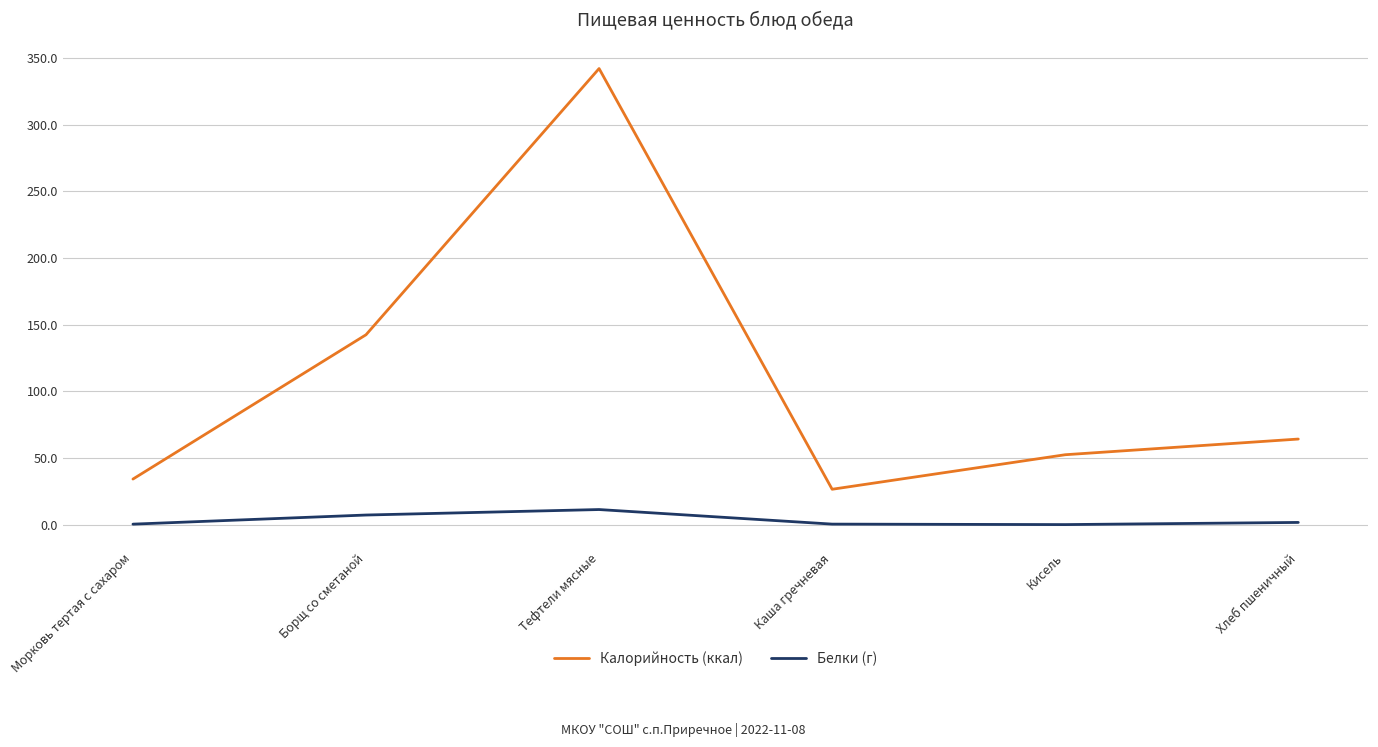

Is the value of Калорийность (ккал) at Борщ со сметаной greater than the value of Белки (г) at Тефтели мясные?

Yes